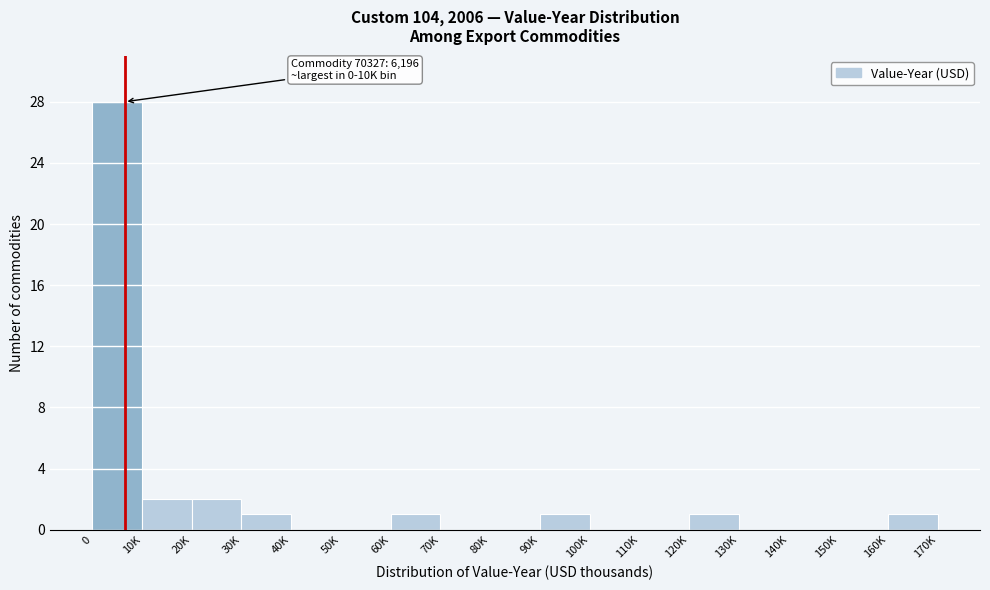

Reading right to left, list all the values displayed in this chart.

160K=1	150K=0	140K=0	130K=0	120K=1	110K=0	100K=0	90K=1	80K=0	70K=0	60K=1	50K=0	40K=0	30K=1	20K=2	10K=2	0=28